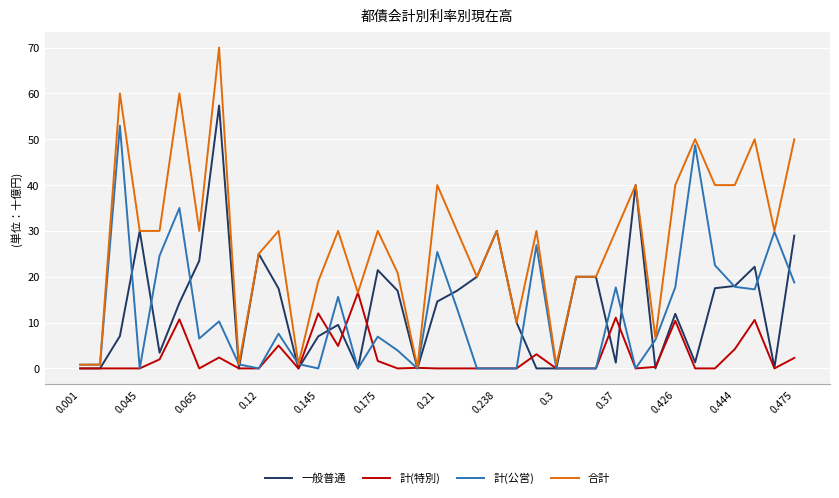

What is the highest value of the 合計 series?

70.0